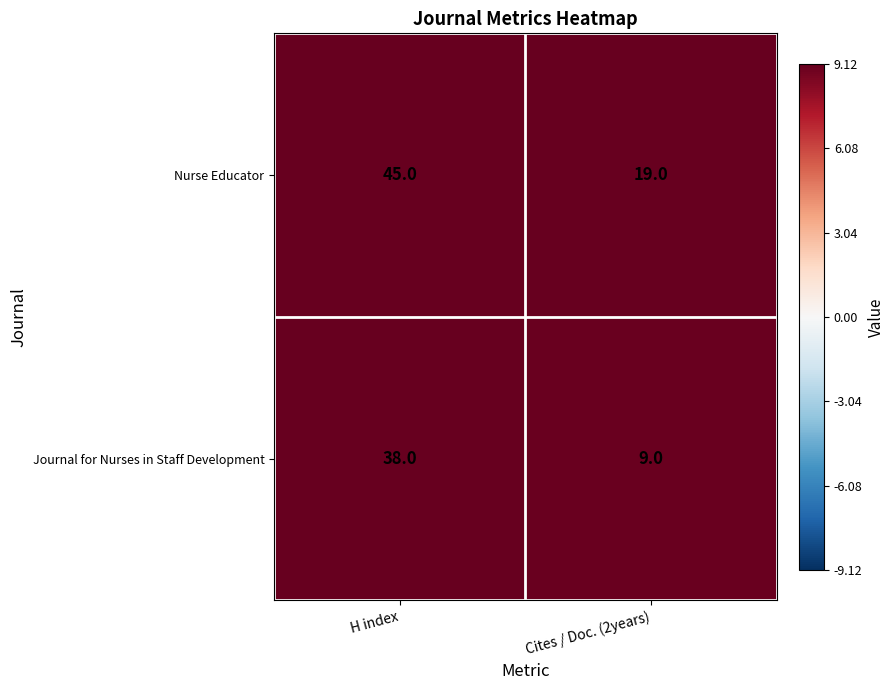

What value does the Journal for Nurses in Staff Development series have at Cites / Doc. (2years), to the nearest 5?

10